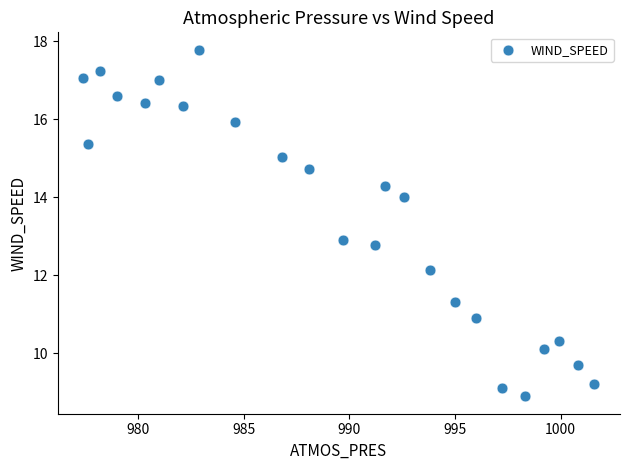

What Y value in the scatter plot is closest to 13?

12.9